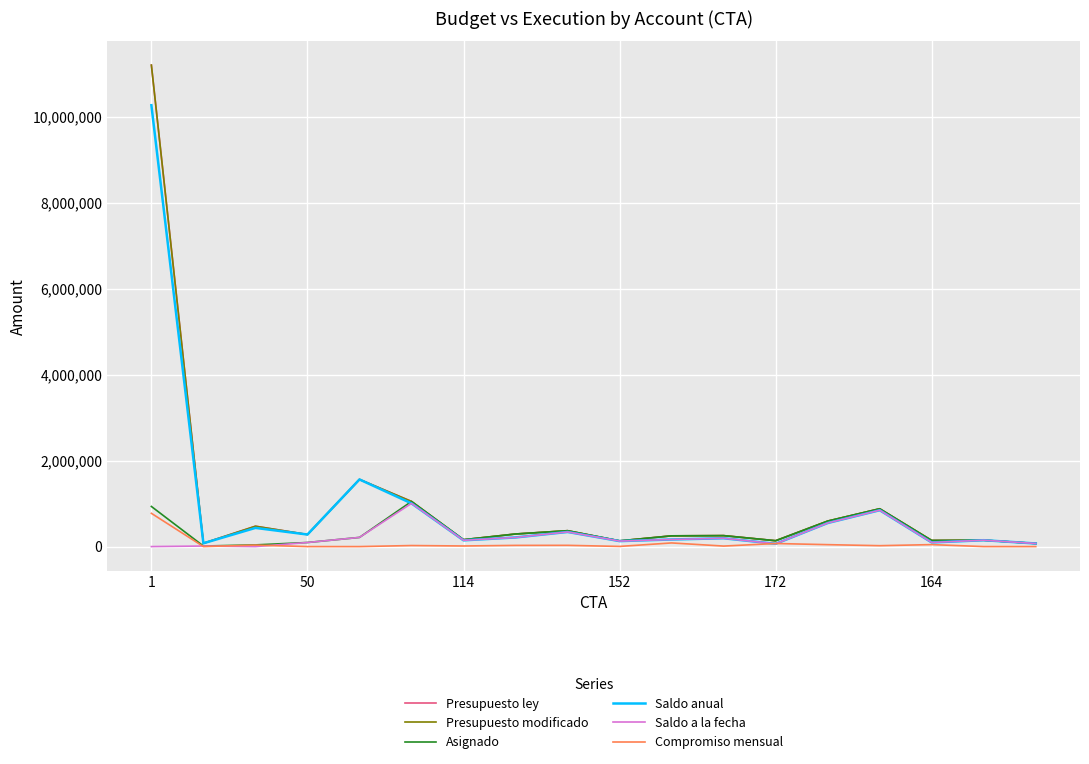

At which label is Compromiso mensual closest to 386853?

10